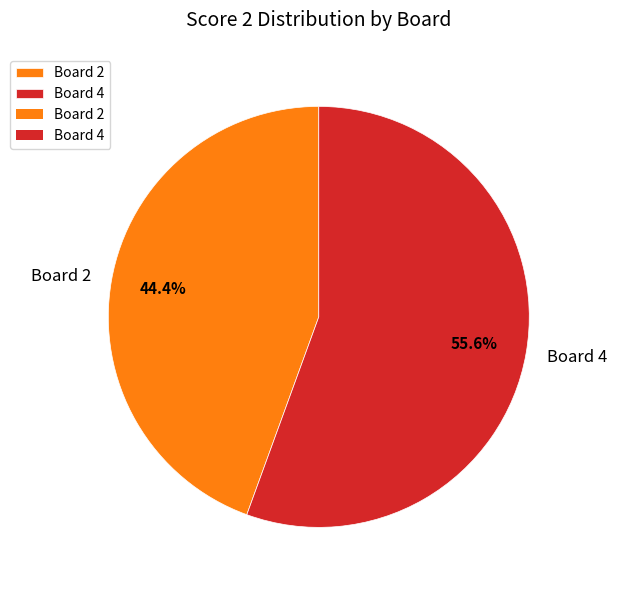

Count the number of slices in the pie.

2